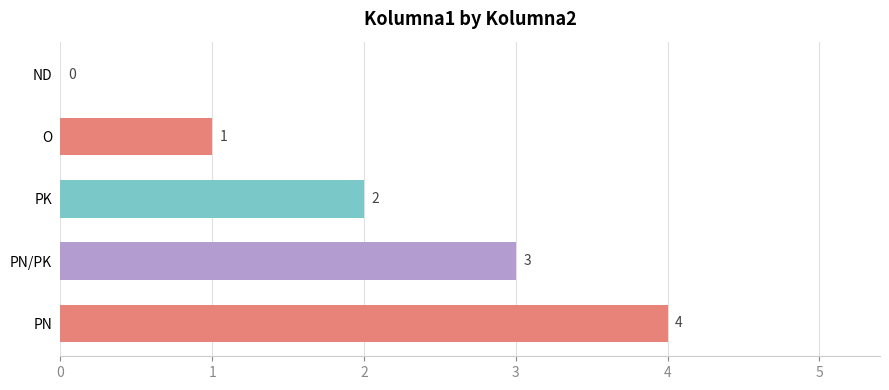

What is the ratio of the value at PK to the value at O?

2.0